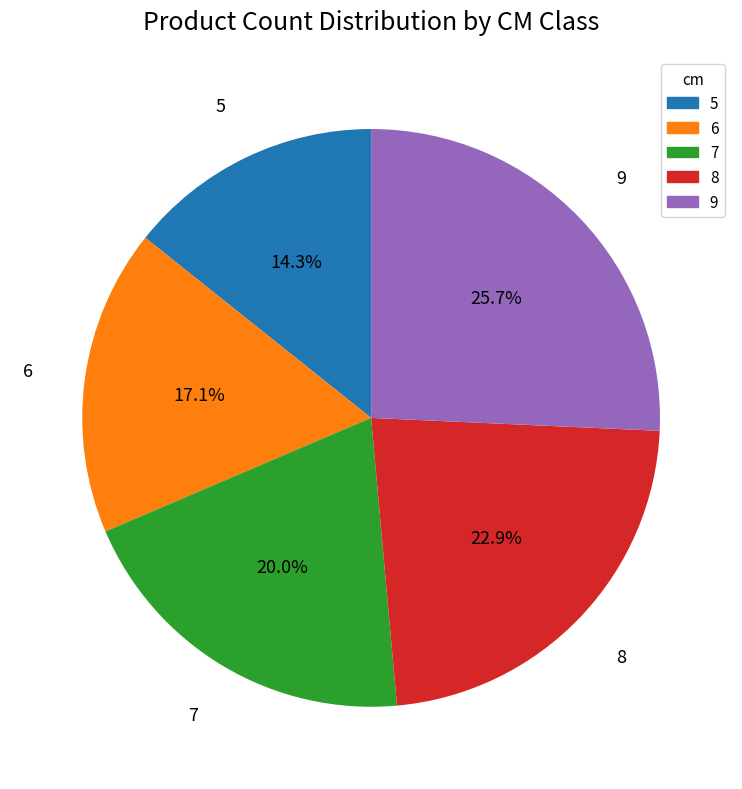

Rank the categories by value from lowest to highest.

5, 6, 7, 8, 9